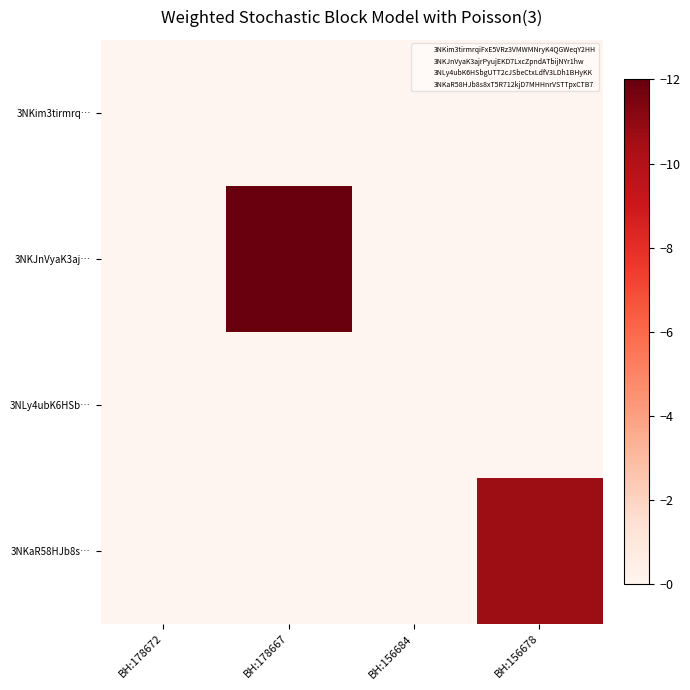

Rank the series by their maximum value, from highest to lowest.

3NKJnVyaK3aj…, 3NKaR58HJb8s…, 3NKim3tirmrq…, 3NLy4ubK6HSb…